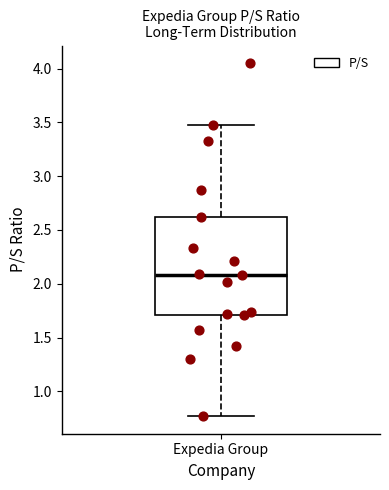

Read this box plot against the y-axis: the position of the median line, the range covered by the box, and the ends of both whiskers. The values are not printed on the chart, so give them approximately, as read against the axis.

median 2.10, box 1.70 to 2.60, whiskers 0.75 to 3.50